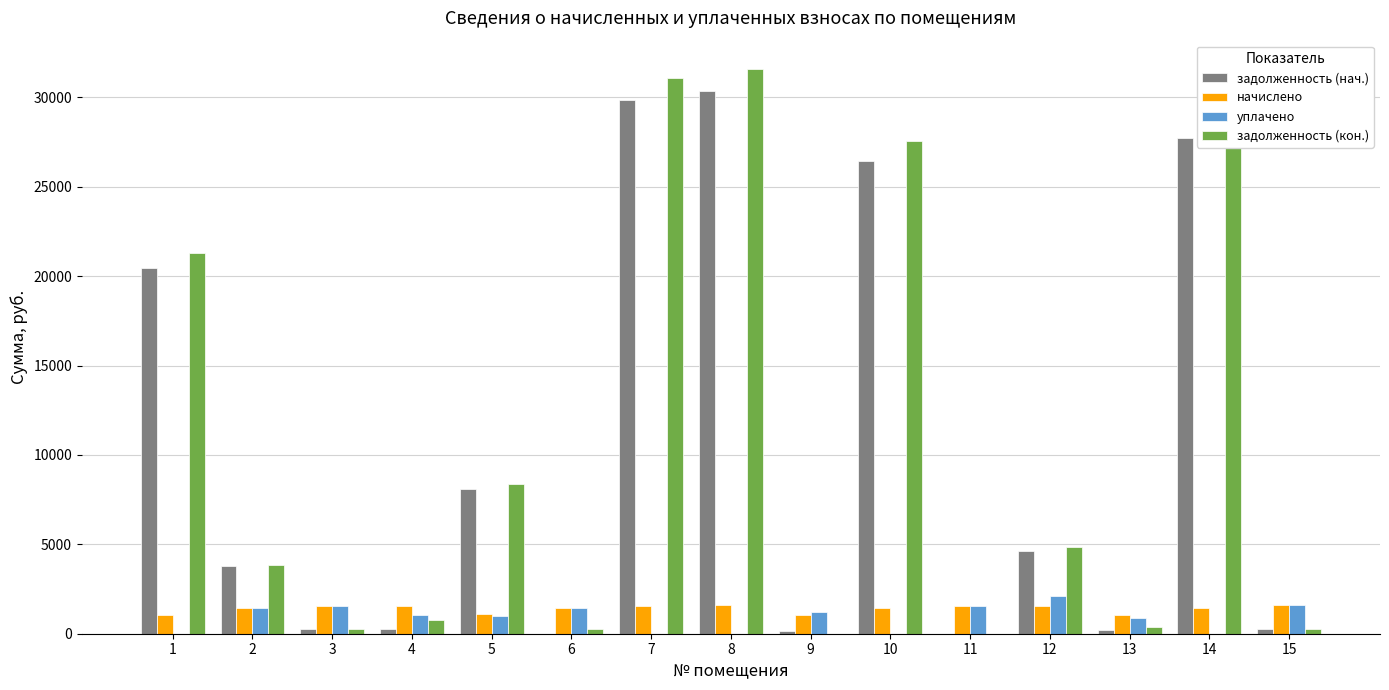

Is the value of задолженность (нач.) at 6 greater than the value of уплачено at 11?

No